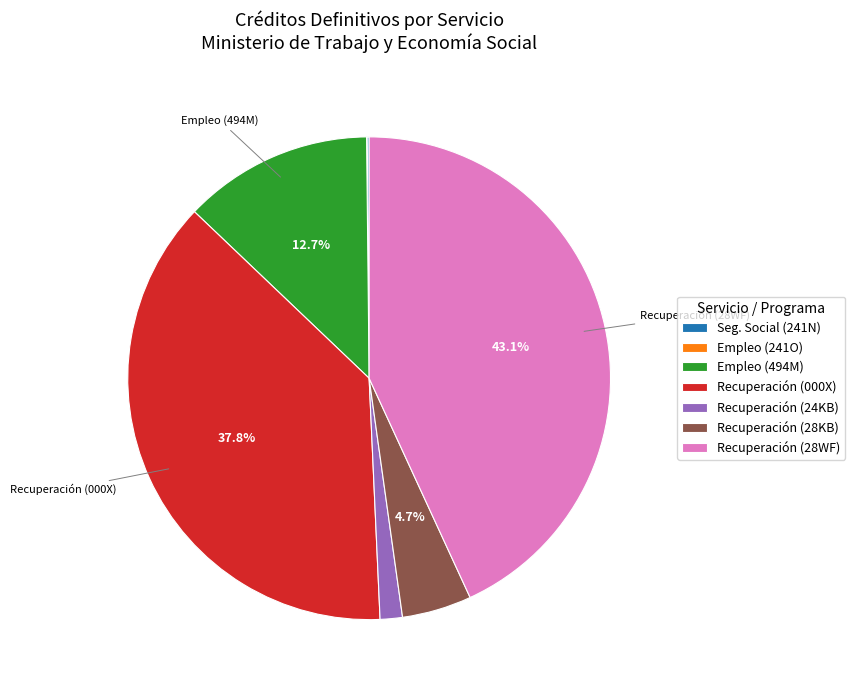

To the nearest percent, what is the difference between the largest and smallest slice percentages?

43%